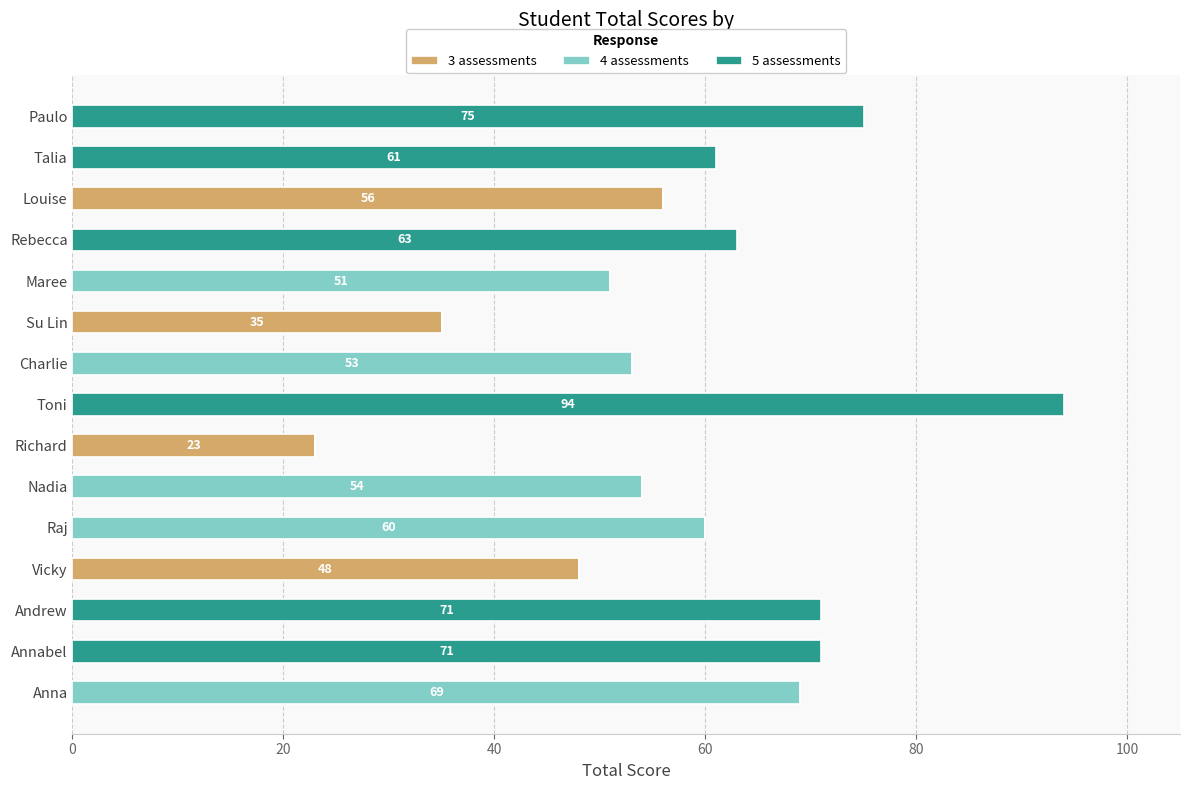

What is the highest value of the 3 assessments series?

56